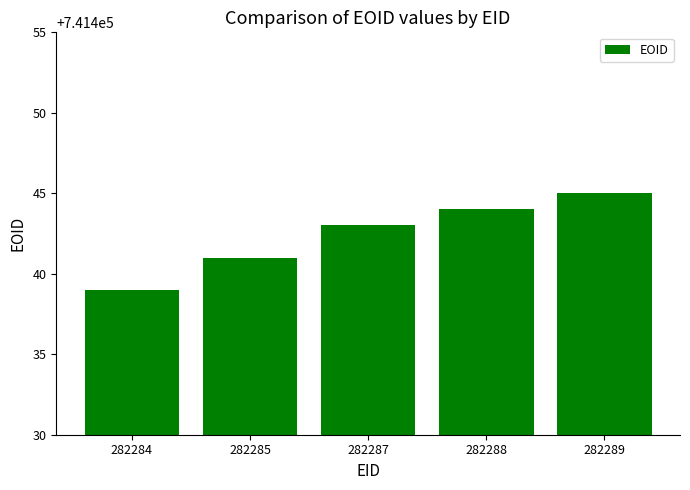

How many data points are less than 741443?

2